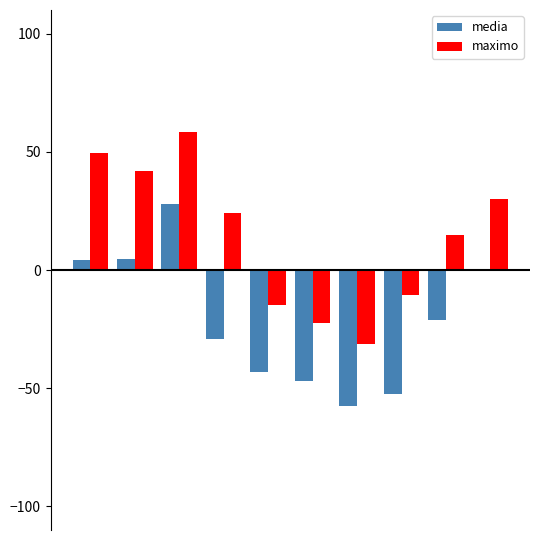

What is the maximum value for media?

27.8